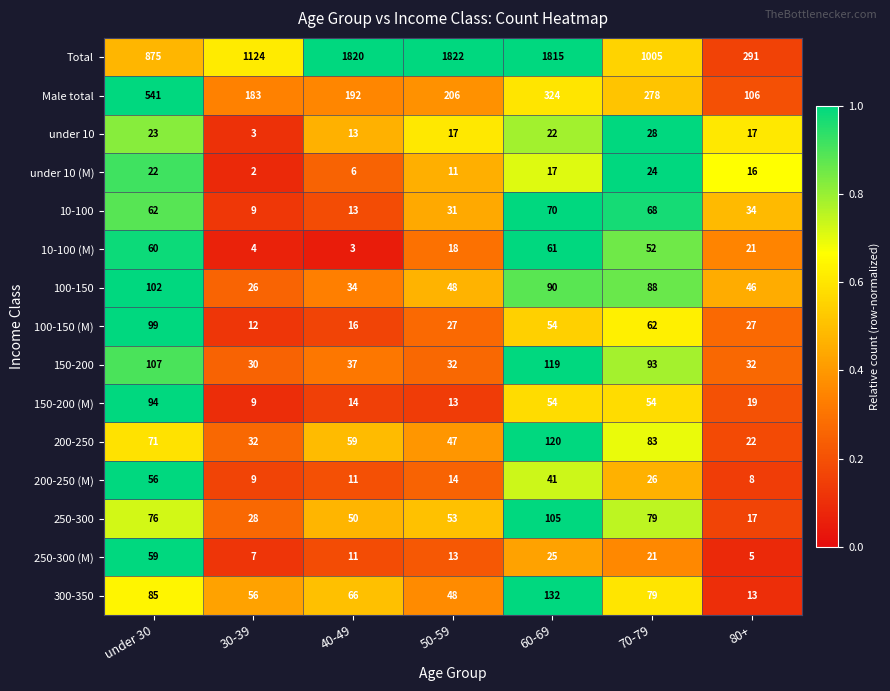

List the series in order of their peak value, highest first.

Total, Male total, 300-350, 200-250, 150-200, 250-300, 100-150, 100-150 (M), 150-200 (M), 10-100, 10-100 (M), 250-300 (M), 200-250 (M), under 10, under 10 (M)